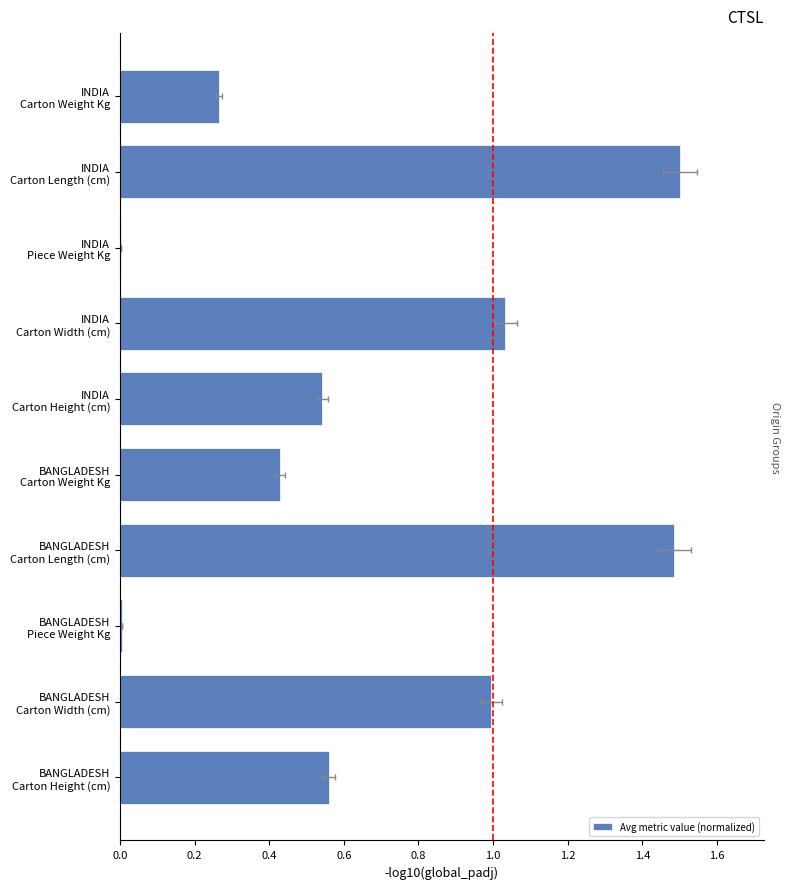

How many bars are there in total?

10